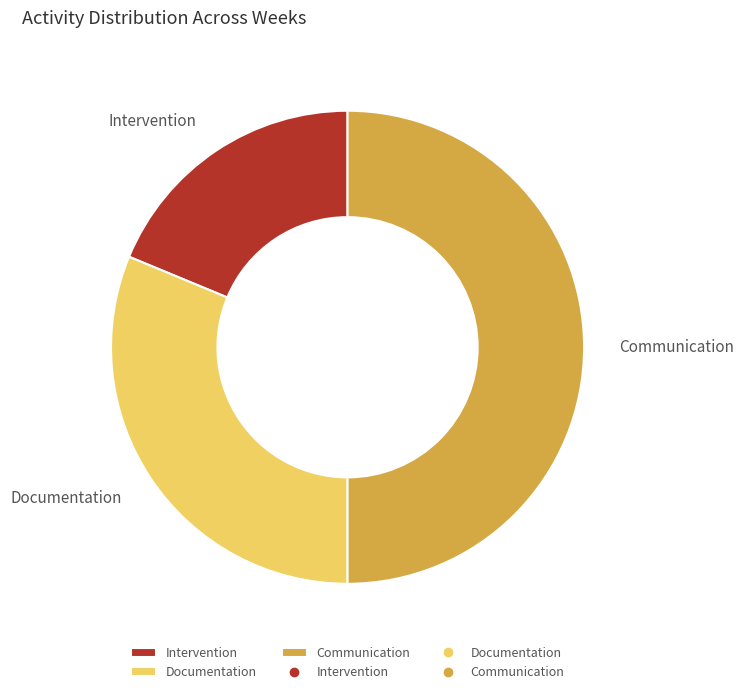

How many slices are in this pie chart?

3